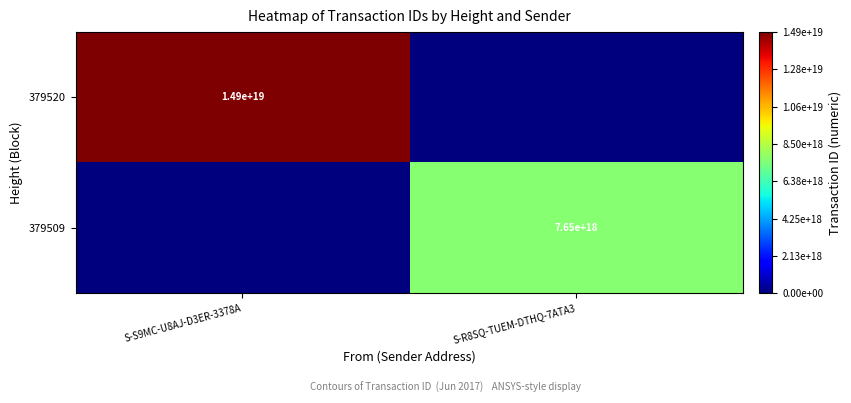

True or false: 379520 has a value of 14900000000000000000 at S-S9MC-U8AJ-D3ER-3378A.

True